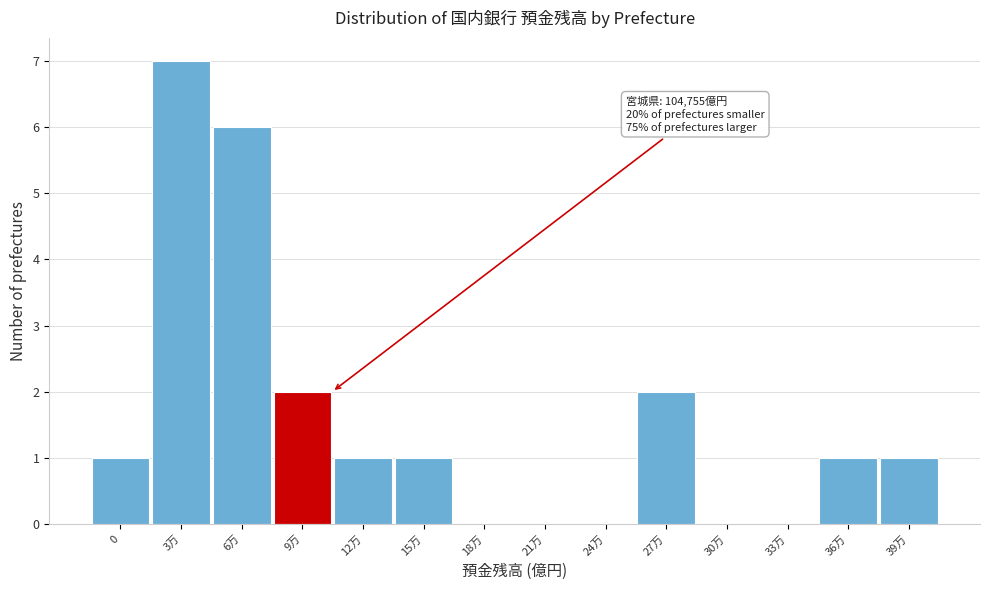

Reading left to right, list all the values displayed in this chart.

0=1	3万=7	6万=6	9万=2	12万=1	15万=1	18万=0	21万=0	24万=0	27万=2	30万=0	33万=0	36万=1	39万=1